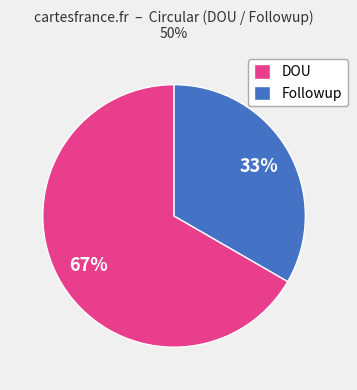

How many slices are in this pie chart?

2